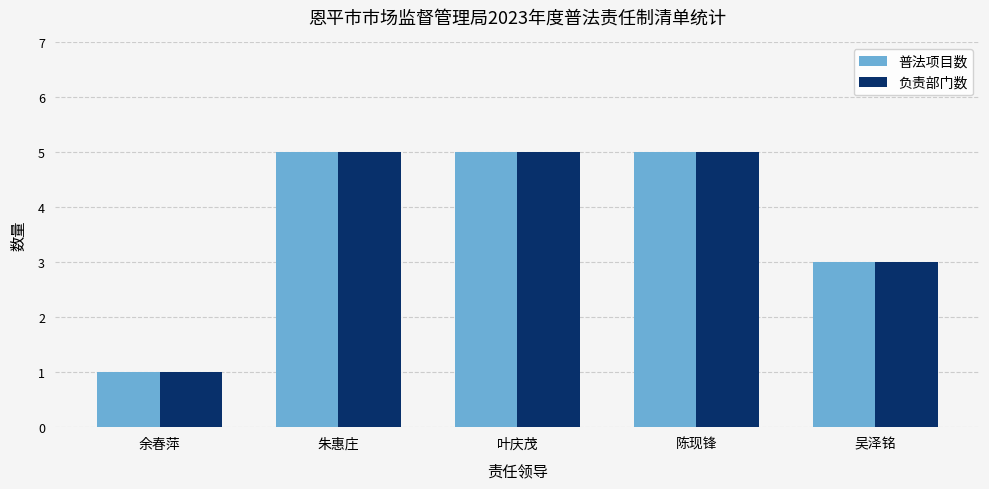

What is the smallest value displayed?

1